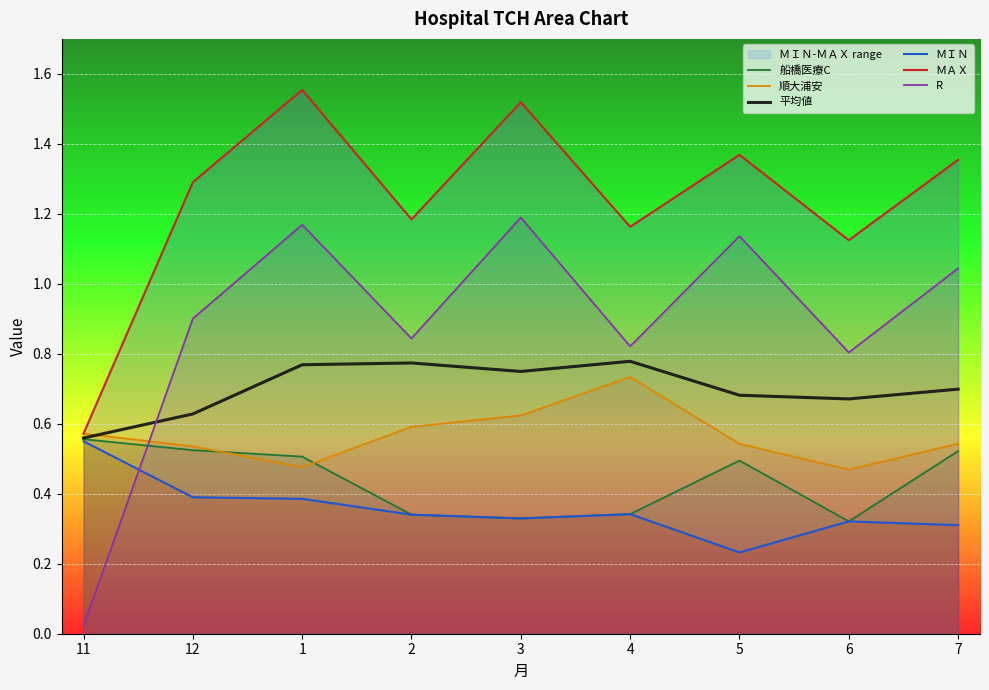

True or false: 船橋医療C and ＭＡＸ intersect in this chart.

False